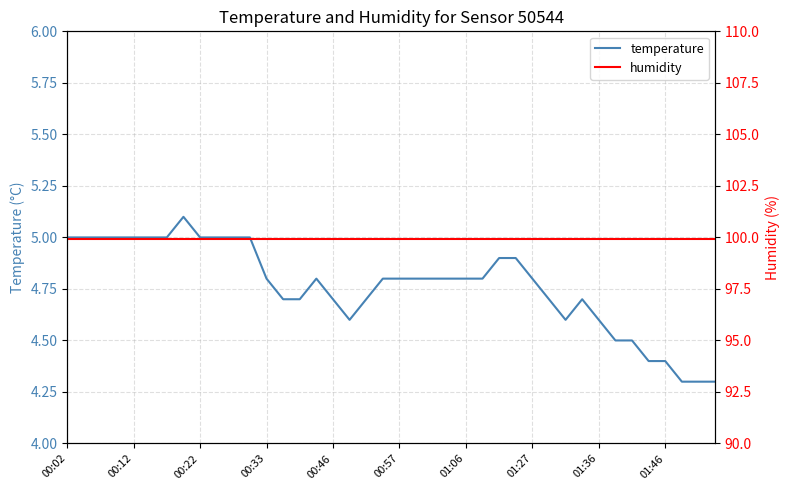

Rank the series by their maximum value, from highest to lowest.

humidity, temperature